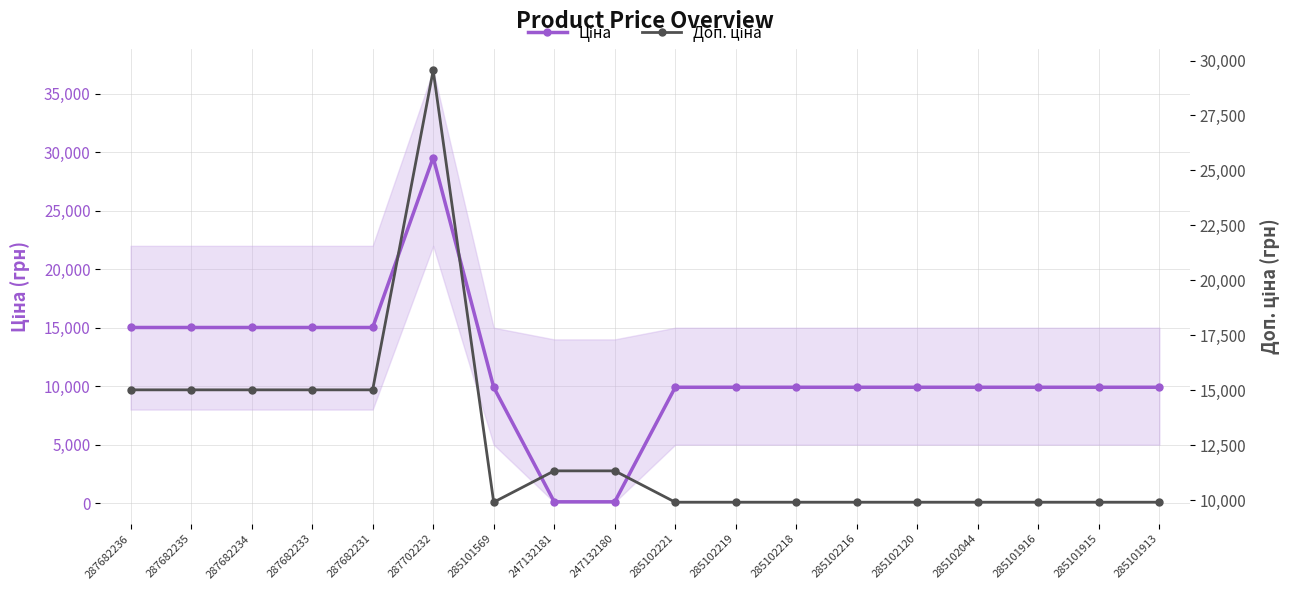

Reading left to right, extract all data points from this chart.

Ціна: 287682236=15019.2	287682235=15019.2	287682234=15019.2	287682233=15019.2	287682231=15019.2	287702232=29548.9	285101569=9908.5	247132181=113.3	247132180=113.3	285102221=9908.5	285102219=9908.5	285102218=9908.5	285102216=9908.5	285102120=9908.5	285102044=9908.5	285101916=9908.5	285101915=9908.5	285101913=9908.5
Доп. ціна: 287682236=15019.2	287682235=15019.2	287682234=15019.2	287682233=15019.2	287682231=15019.2	287702232=29548.9	285101569=9908.5	247132181=11334.0	247132180=11334.0	285102221=9908.5	285102219=9908.5	285102218=9908.5	285102216=9908.5	285102120=9908.5	285102044=9908.5	285101916=9908.5	285101915=9908.5	285101913=9908.5